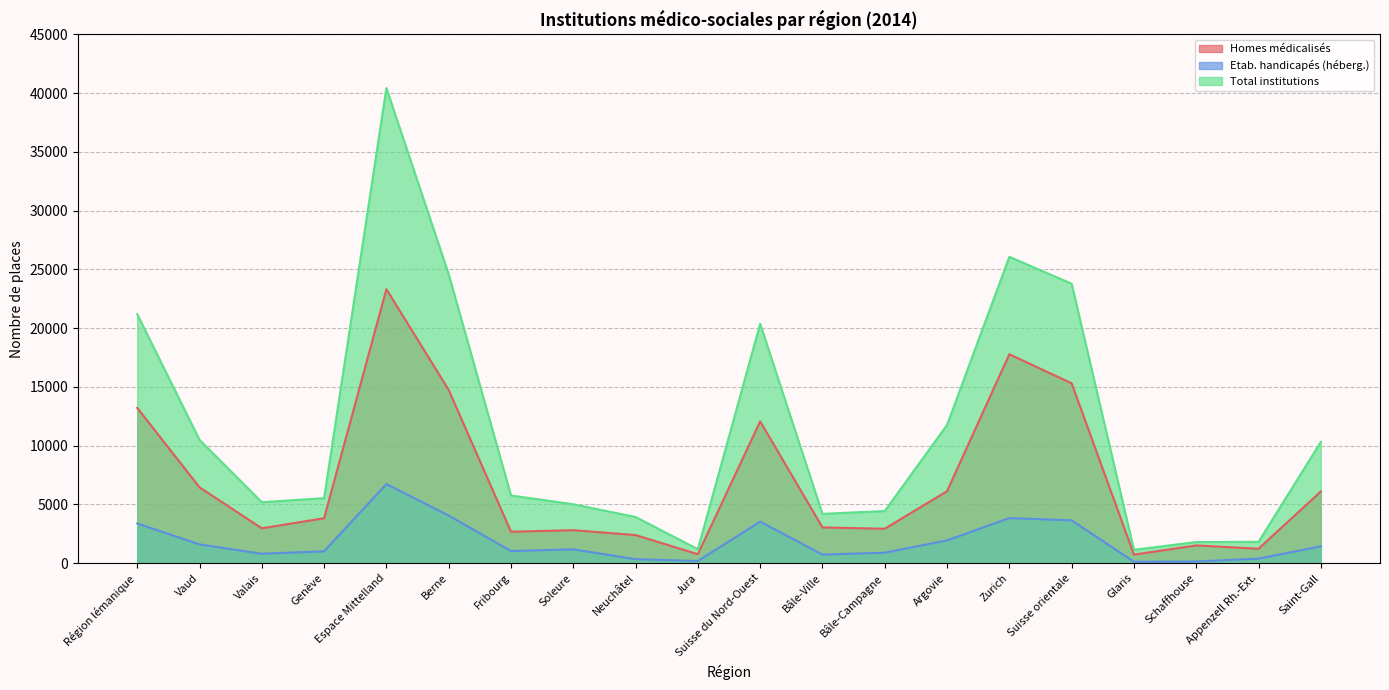

True or false: Etab. handicapés (héberg.) has more than 2 points higher than both neighbors.

True